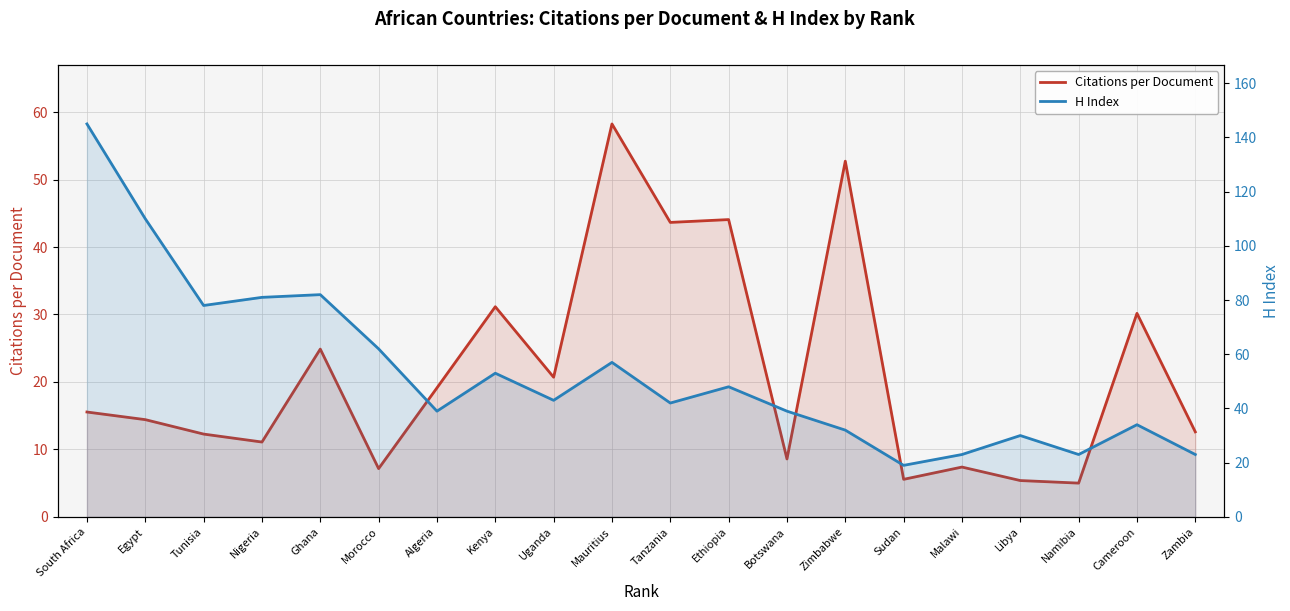

At which category does the chart reach its minimum across all series?

Namibia